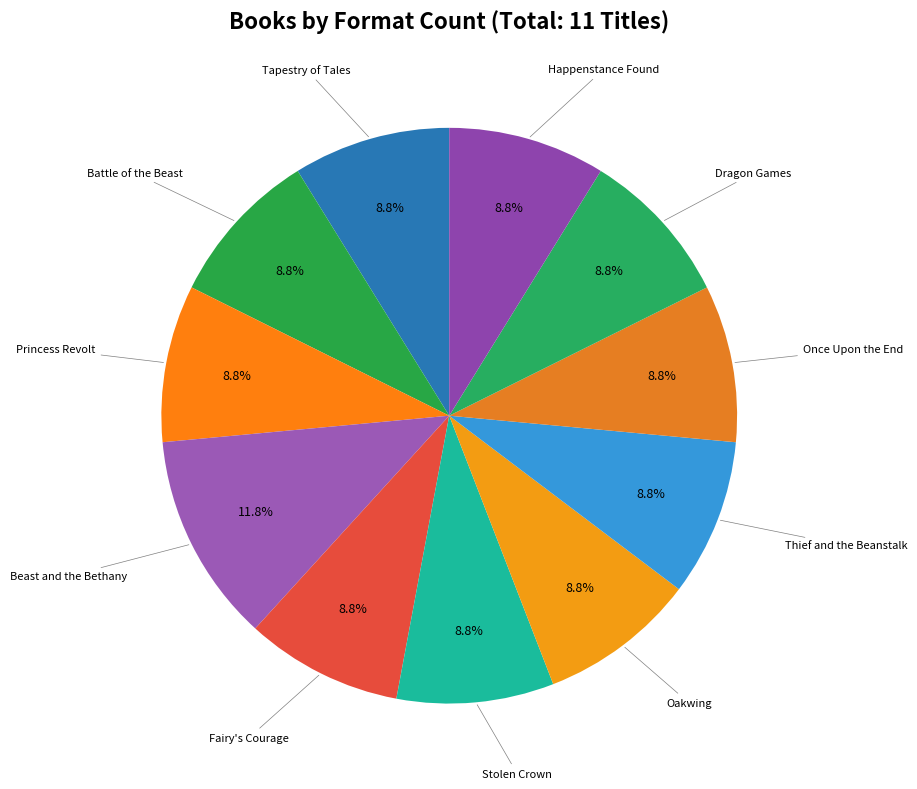

Count the number of slices in the pie.

11